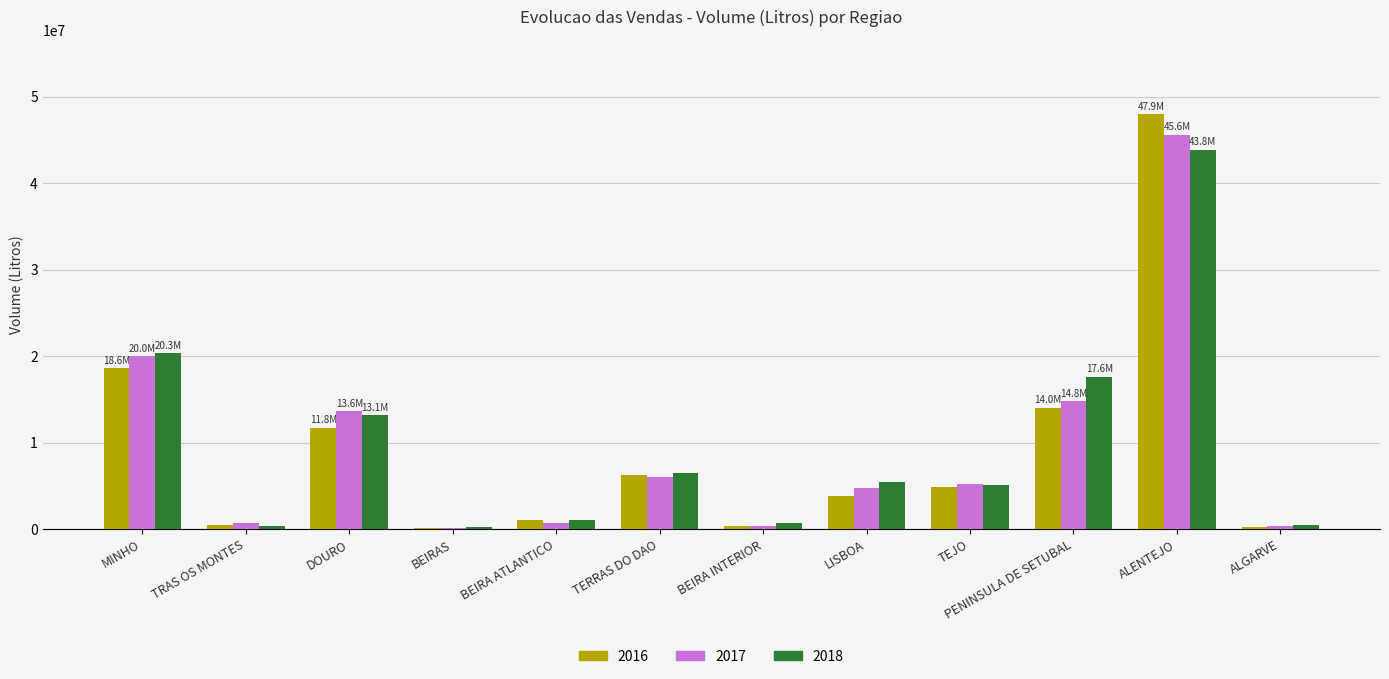

How many groups of bars are there?

12